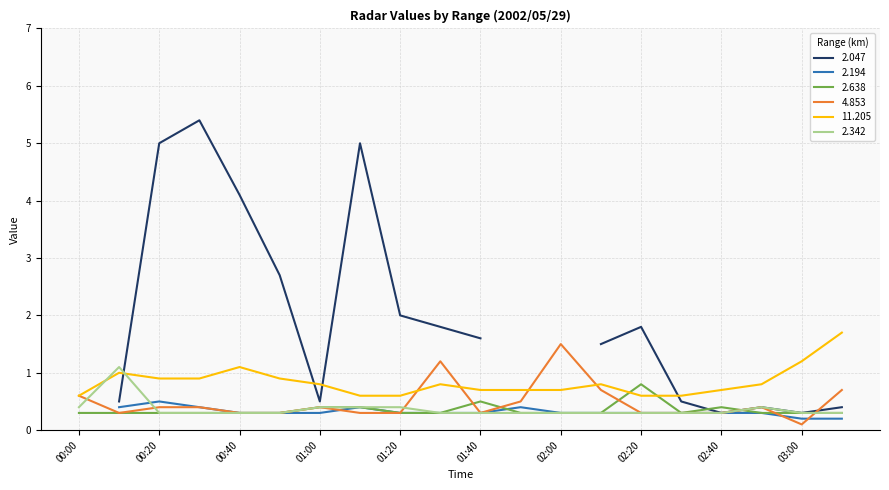

What is the label of the 6th point from the left?

00:50